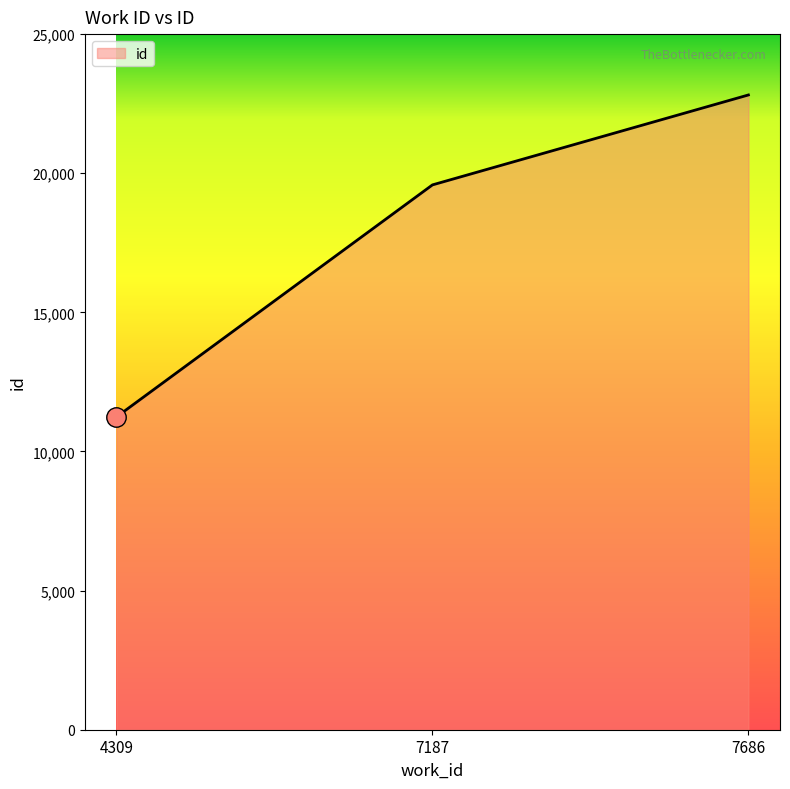

Reading right to left, transcribe all the data shown in this chart.

22813	19581	11242